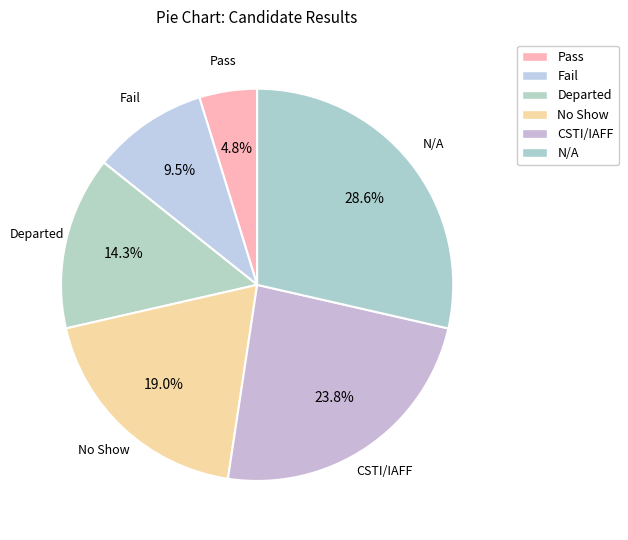

Is it true that CSTI/IAFF is 13% of the pie?

False